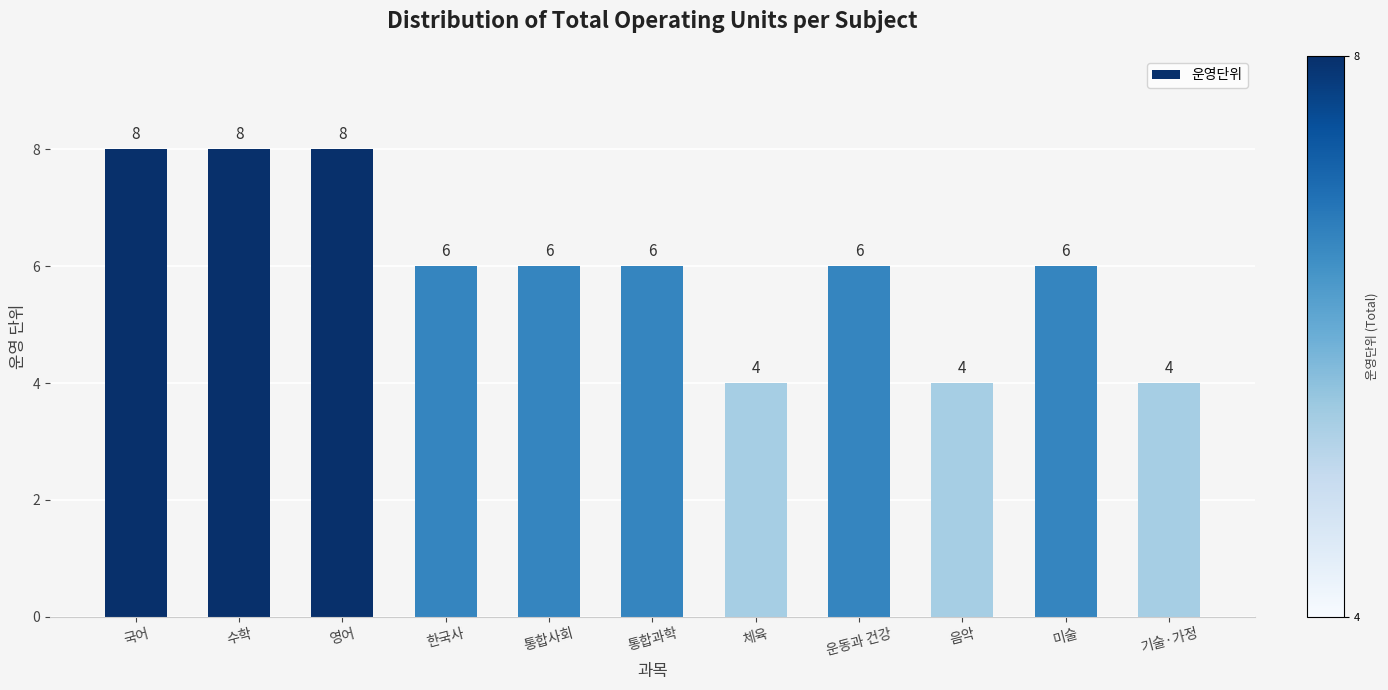

Approximately how many times larger is the value at 기술·가정 compared to 영어?

0.5